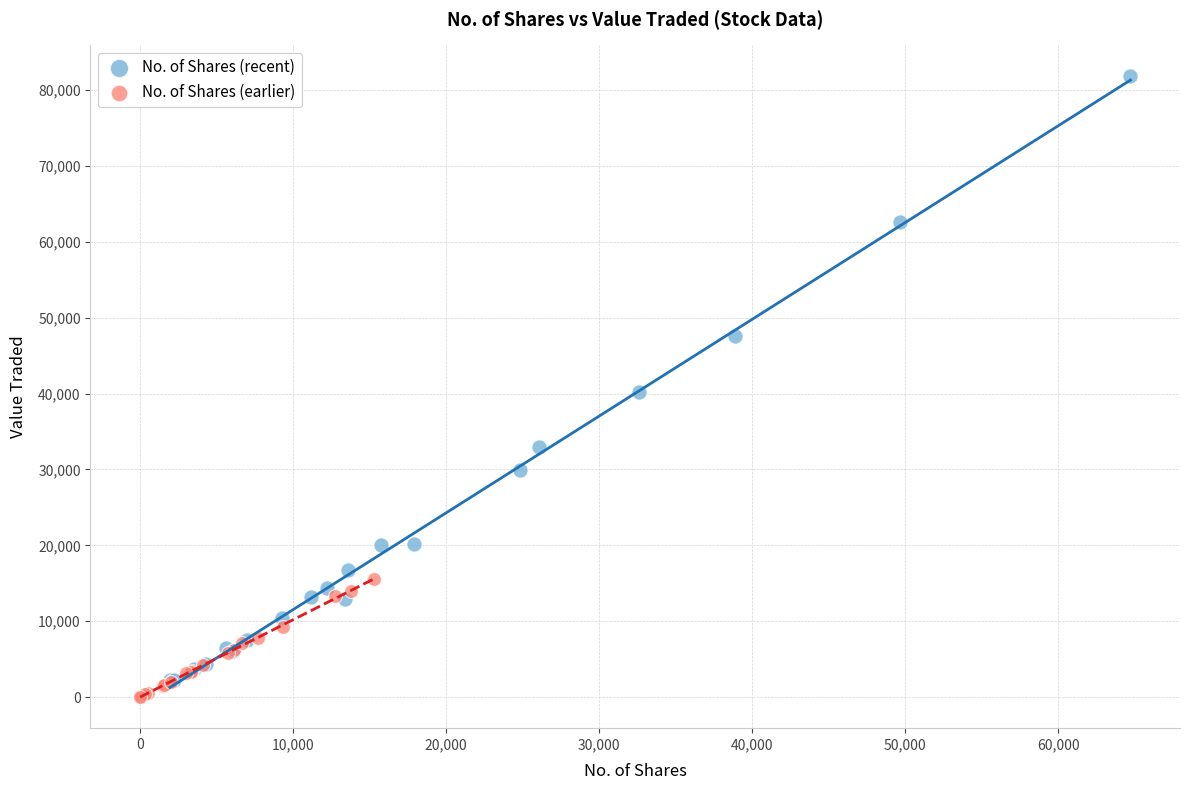

Which series contains the highest Y value?

No. of Shares (recent)